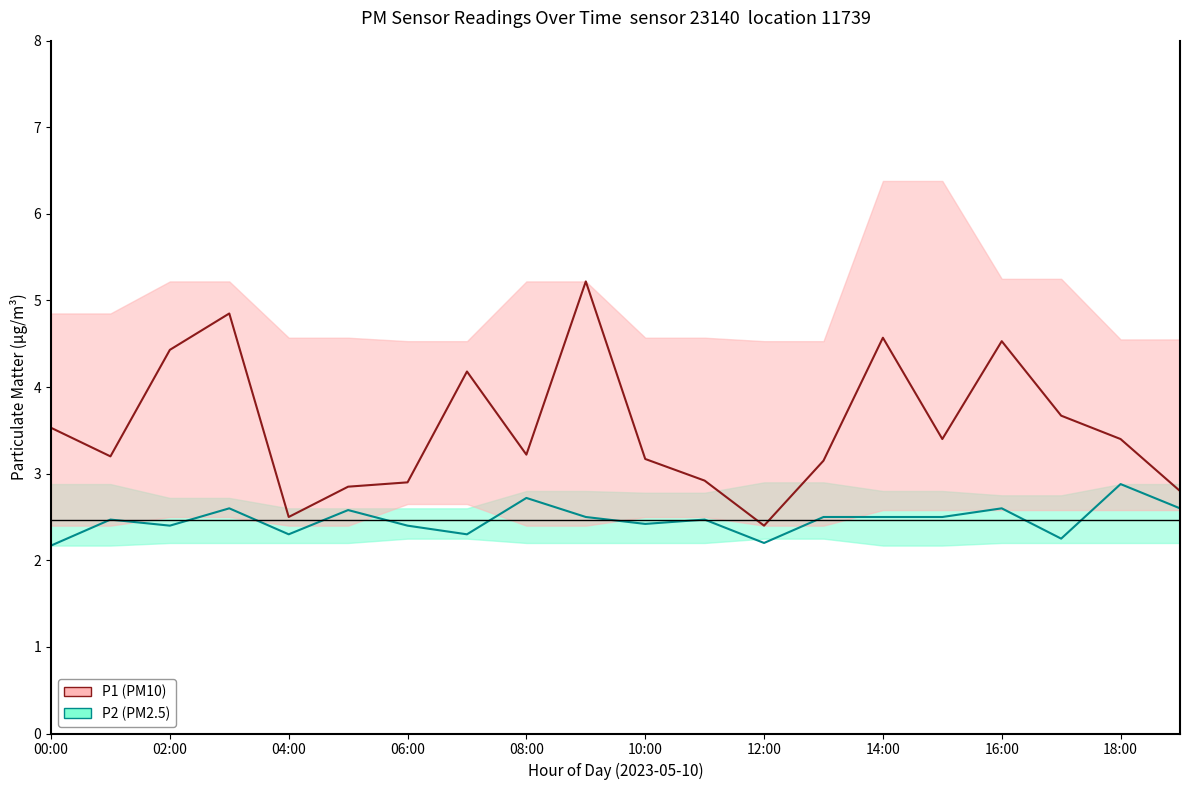

At how many categories does at least one series exceed 3?

14